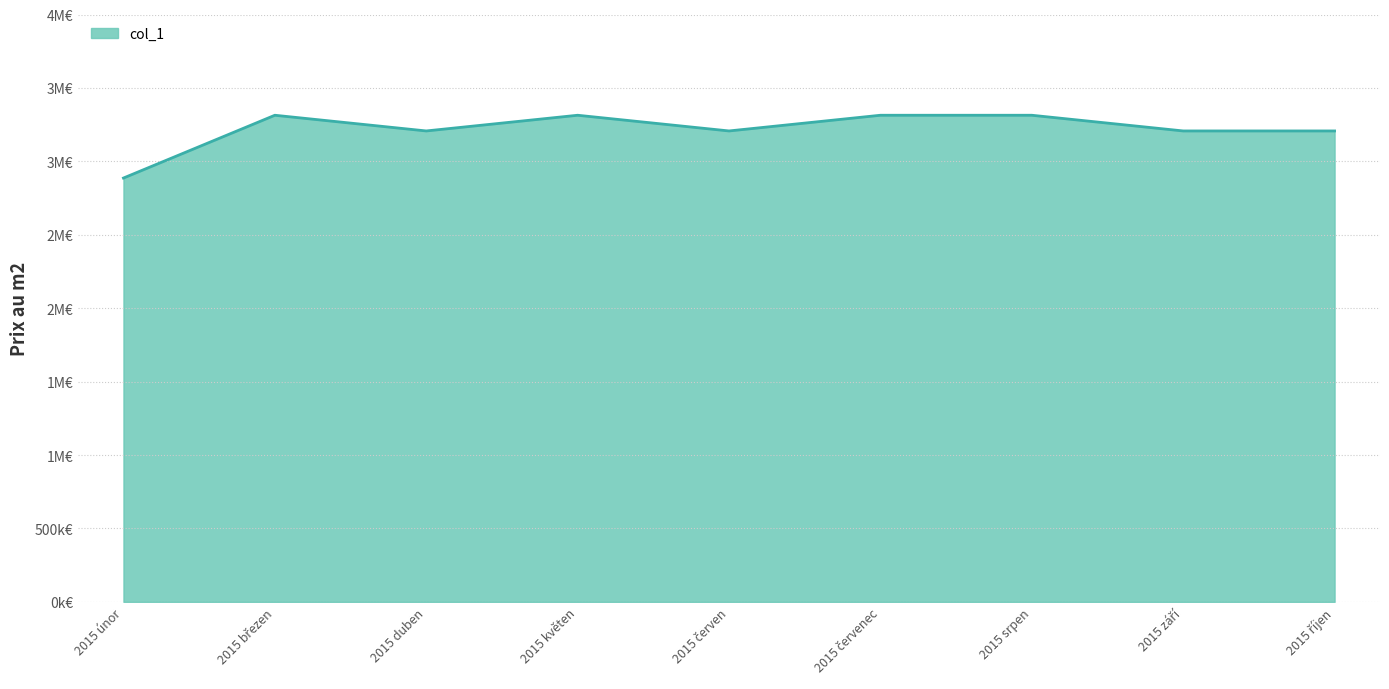

The chart shows a value of 1013830.4 at 2015 únor. True or false?

False